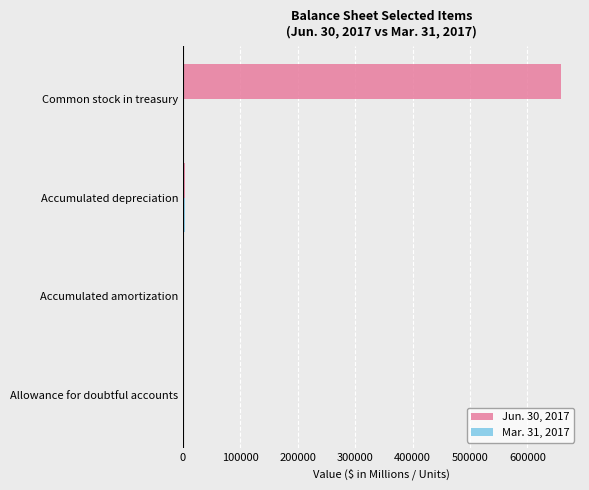

True or false: Jun. 30, 2017 has a value of 998554 at Common stock in treasury.

False